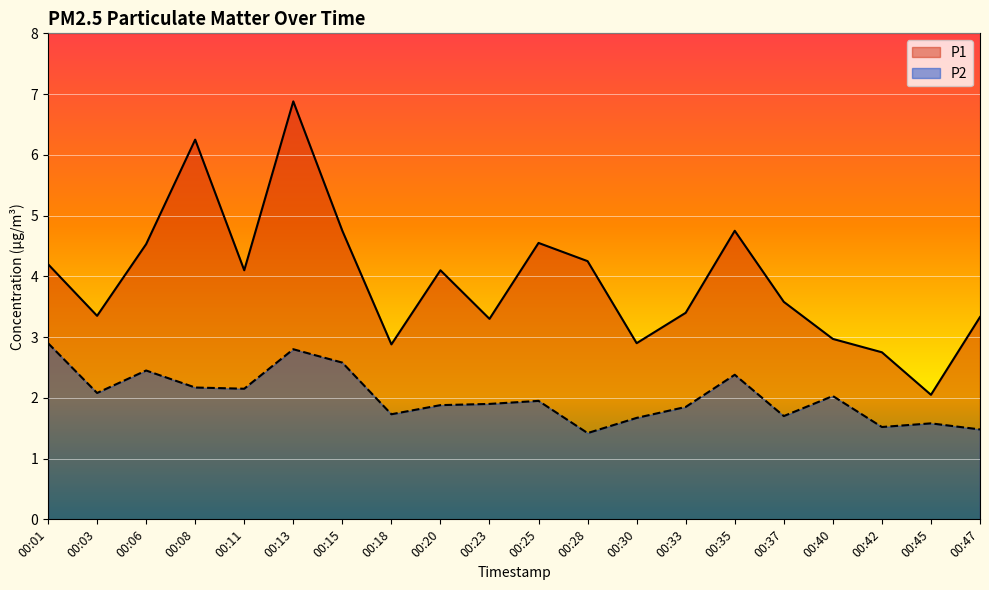

Reading right to left, transcribe all the data shown in this chart.

P1: 3.3	2.0	2.8	3.0	3.6	4.8	3.4	2.9	4.2	4.5	3.3	4.1	2.9	4.8	6.9	4.1	6.2	4.5	3.4	4.2
P2: 1.5	1.6	1.5	2.0	1.7	2.4	1.9	1.7	1.4	1.9	1.9	1.9	1.7	2.6	2.8	2.1	2.2	2.5	2.1	2.9